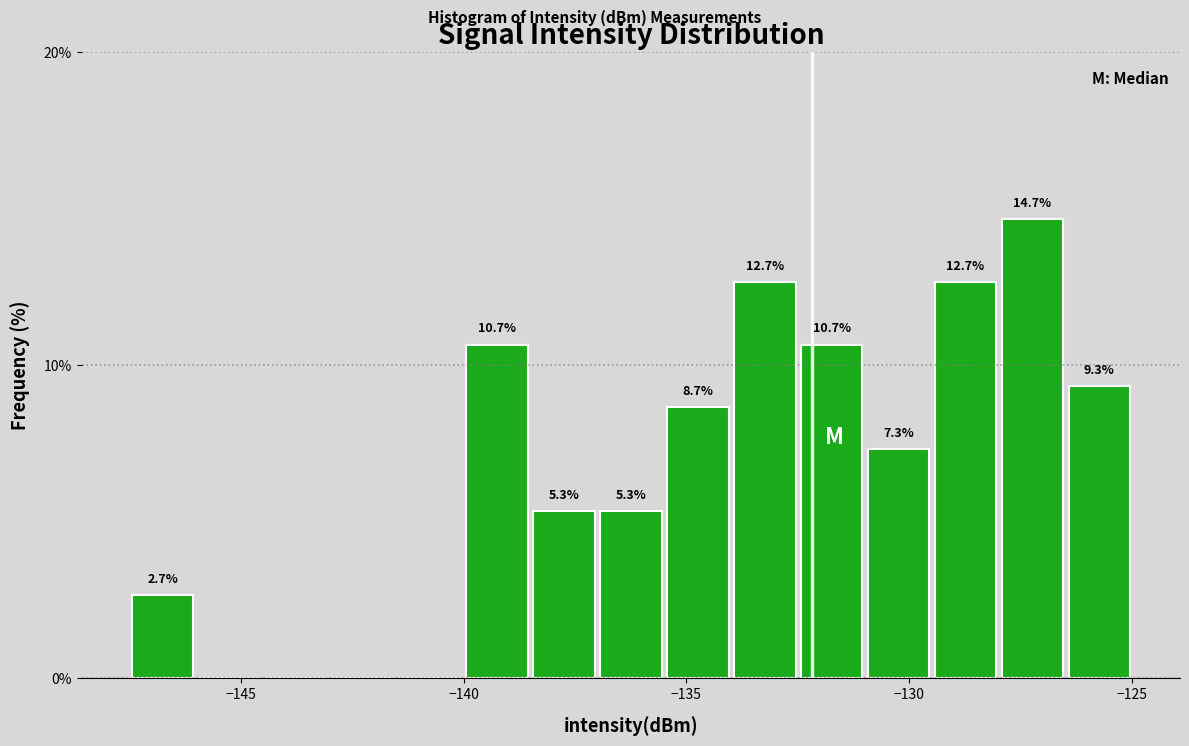

Read against the x-axis, roughly where is the centre of the tallest bar?

-127.0